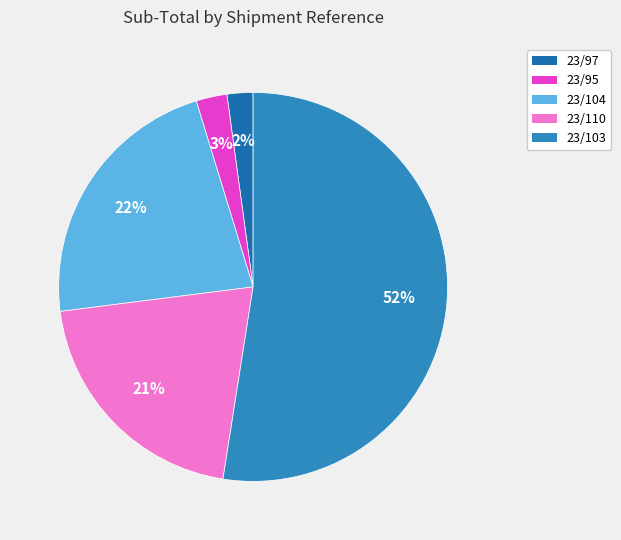

What is the ratio of the value at 23/97 to the value at 23/95?

0.8